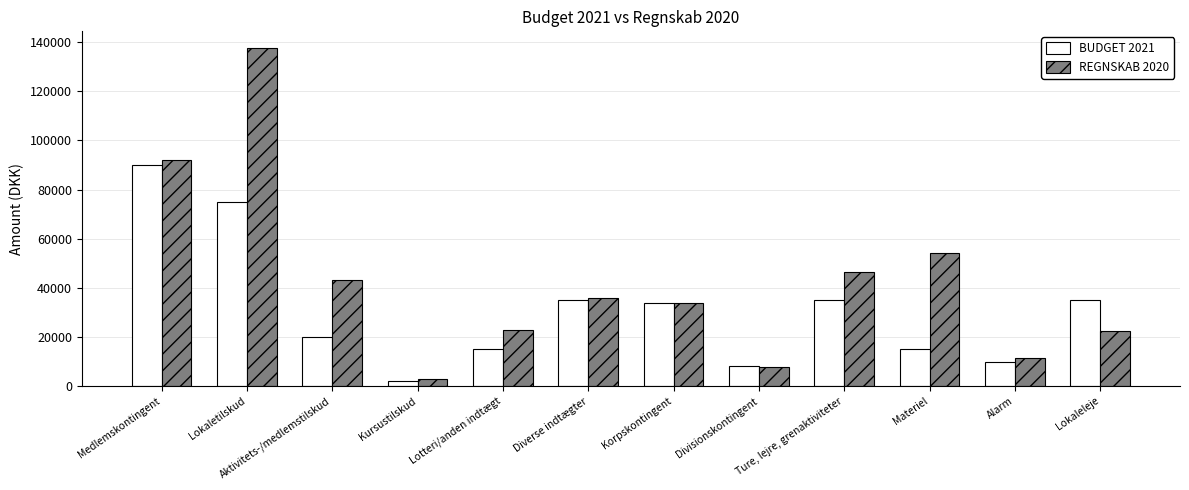

What position from the right is Ture, lejre, grenaktiviteter?

4